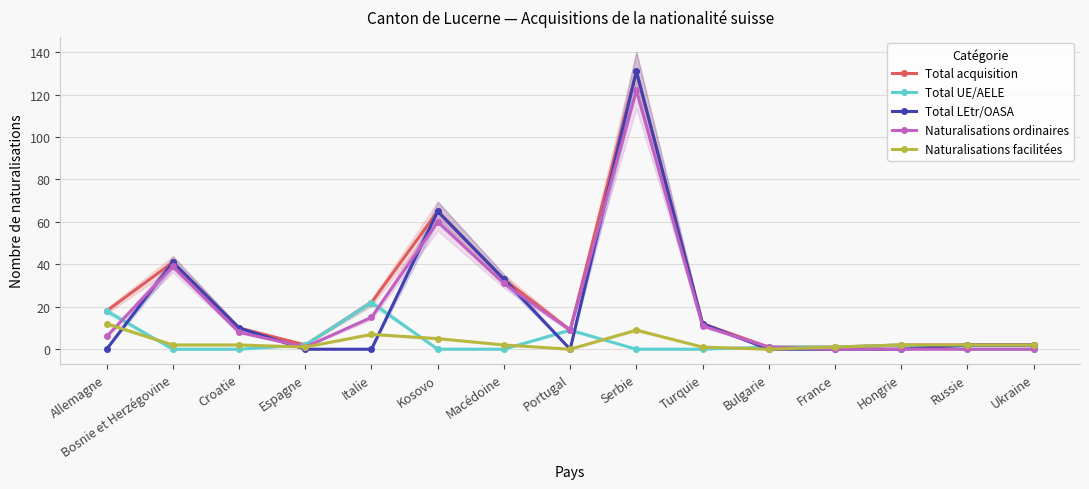

The value of Total acquisition at Portugal is 9. True or false?

True